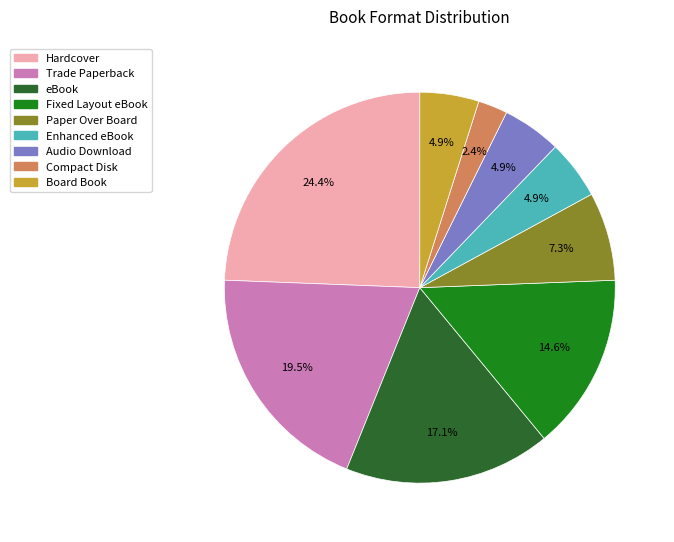

Which slice is the smallest?

Compact Disk